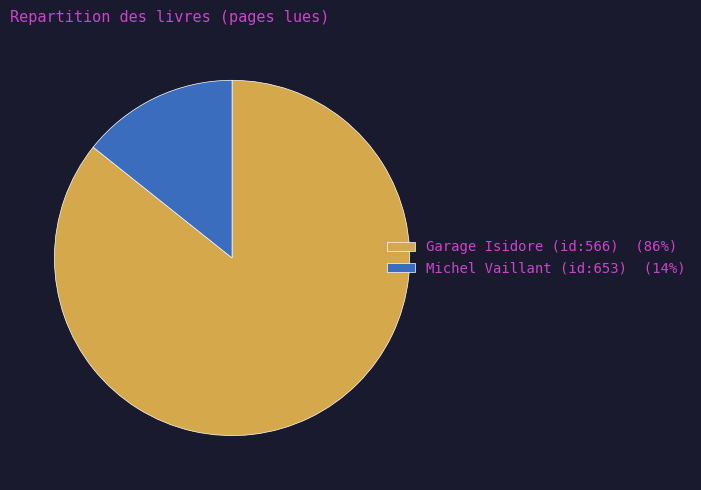

True or false: Michel Vaillant (id:653) (14%) accounts for 1% of the total.

False